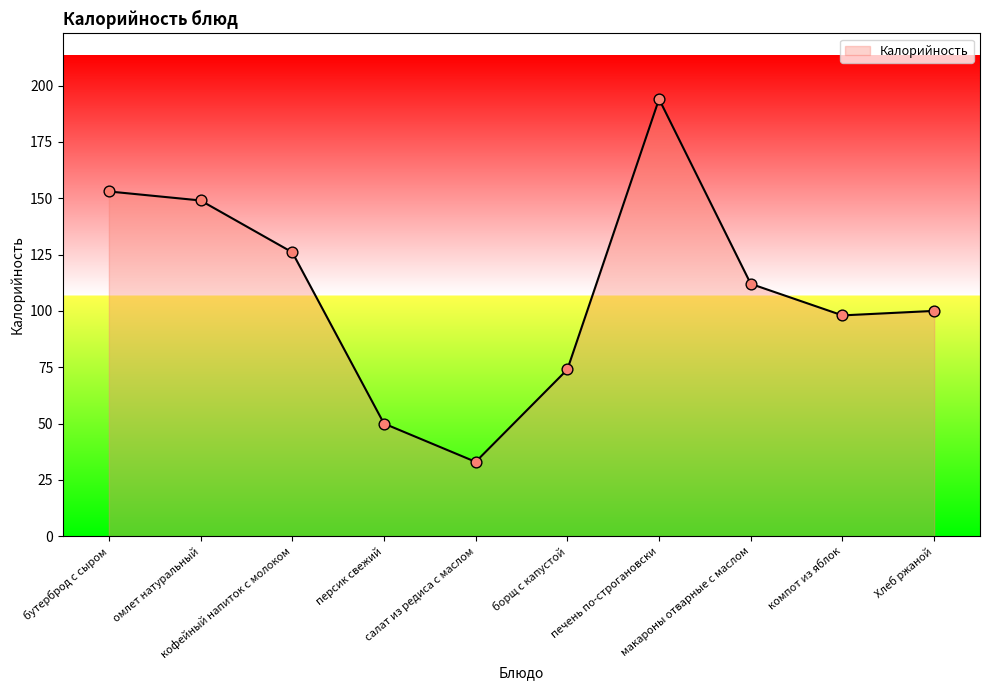

Approximately how many times larger is the value at Хлеб ржаной compared to омлет натуральный?

0.7